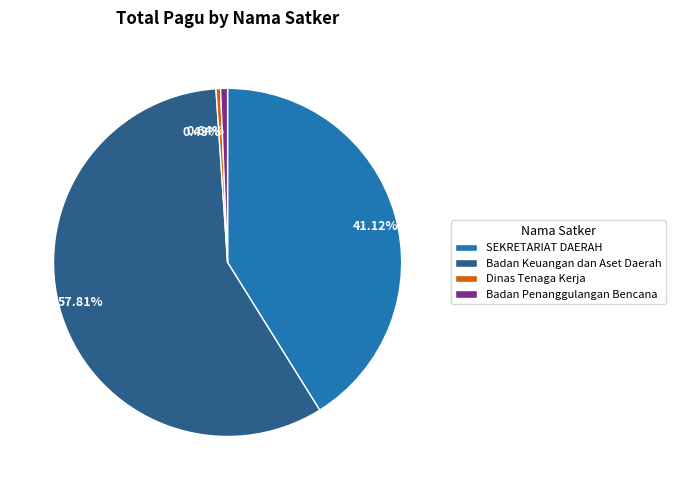

Is there any slice that represents more than half of the pie?

Yes